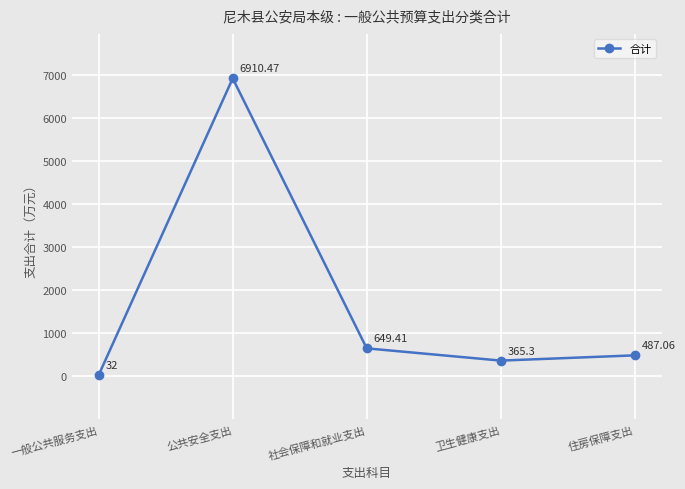

Where does the data first go above 487?

公共安全支出